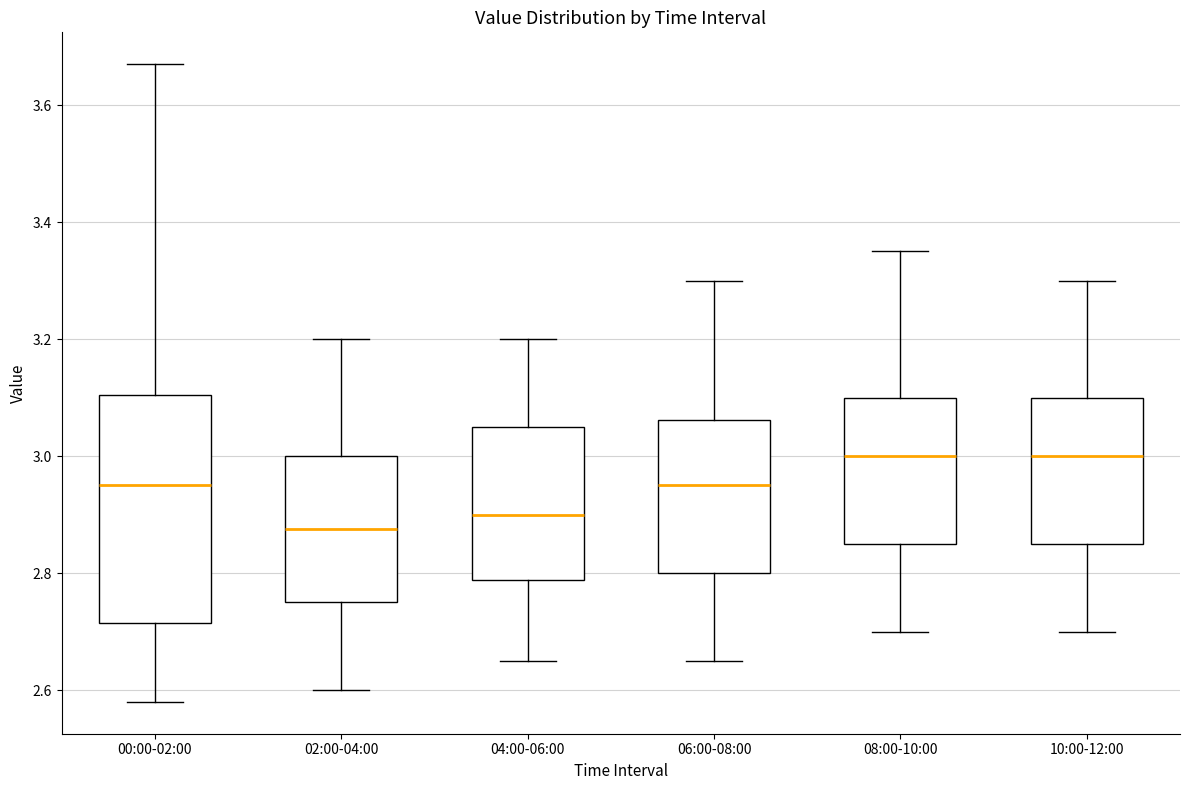

Reading left to right, transcribe this box plot: for each box, give where its median line is, the range the box spans, and where its two whiskers end, as read against the y-axis. The values are not printed on the chart, so give them approximately, as read against the axis.

00:00-02:00: median 2.96, box 2.72 to 3.10, whiskers 2.58 to 3.68
02:00-04:00: median 2.88, box 2.76 to 3.00, whiskers 2.60 to 3.20
04:00-06:00: median 2.90, box 2.78 to 3.06, whiskers 2.66 to 3.20
06:00-08:00: median 2.96, box 2.80 to 3.06, whiskers 2.66 to 3.30
08:00-10:00: median 3.00, box 2.86 to 3.10, whiskers 2.70 to 3.36
10:00-12:00: median 3.00, box 2.86 to 3.10, whiskers 2.70 to 3.30